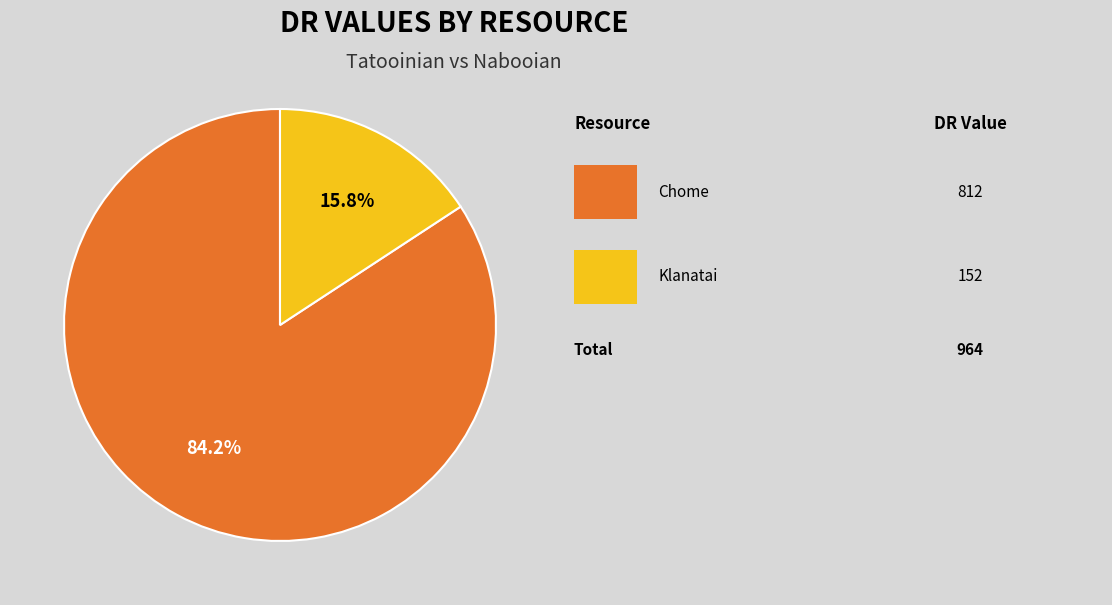

Is there a majority slice in this chart?

Yes